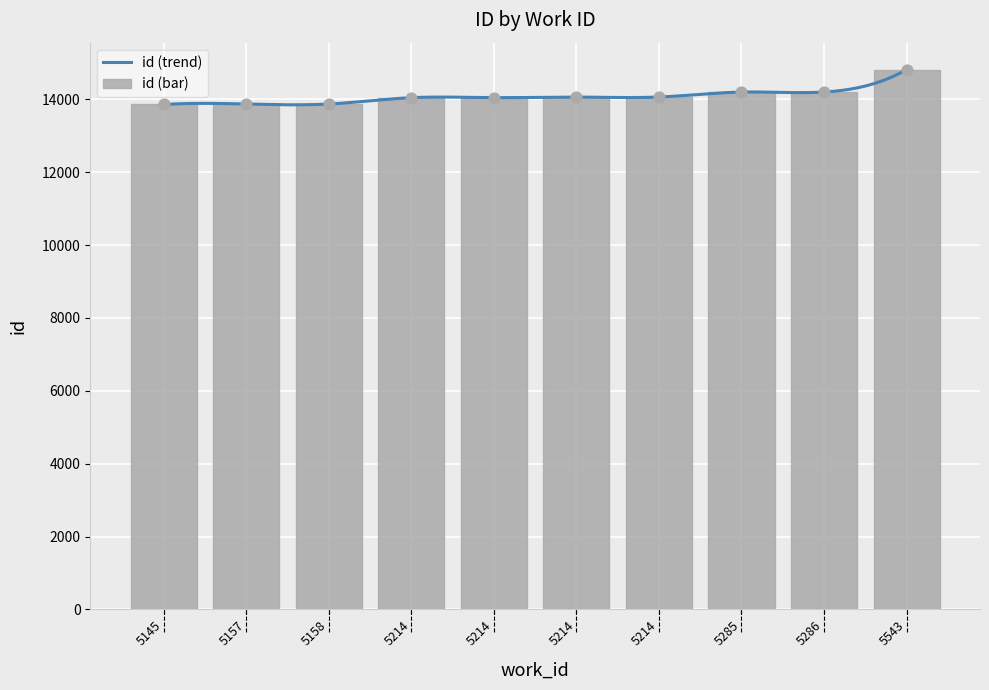

What is the ratio of the value at 5214 to the value at 5157?

1.0